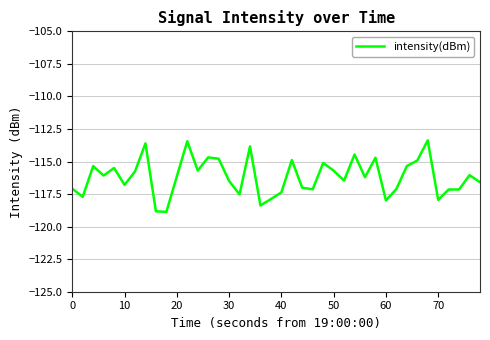

What is the minimum value shown in the chart?

-118.9